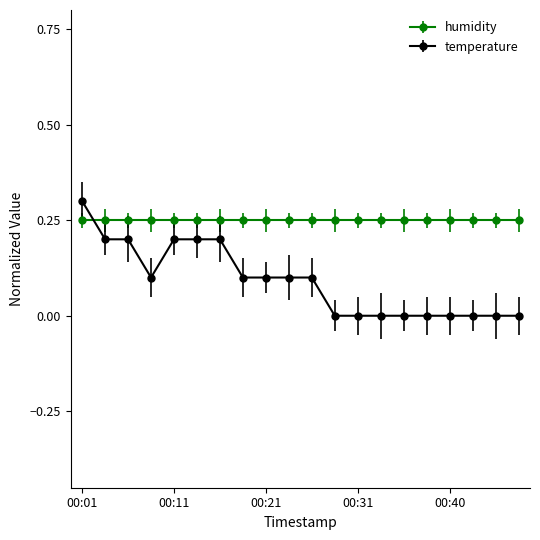

How many series are shown in this chart?

2